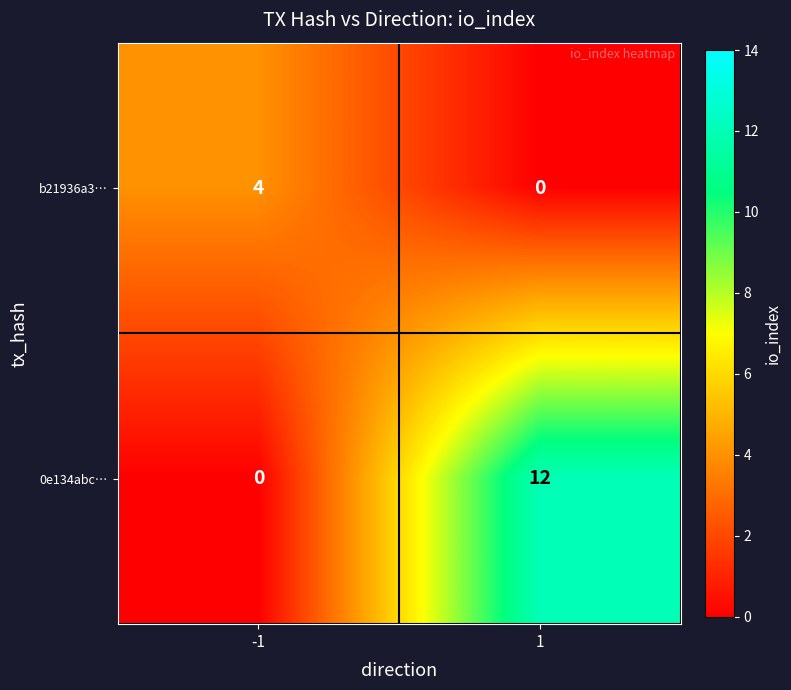

What value does the 0e134abc… series have at 1?

12